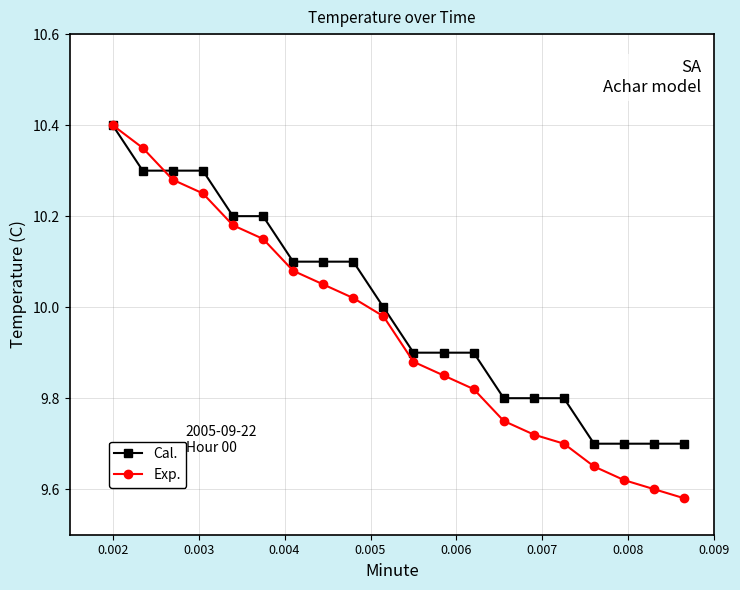

Which series has the widest spread of values?

Exp.